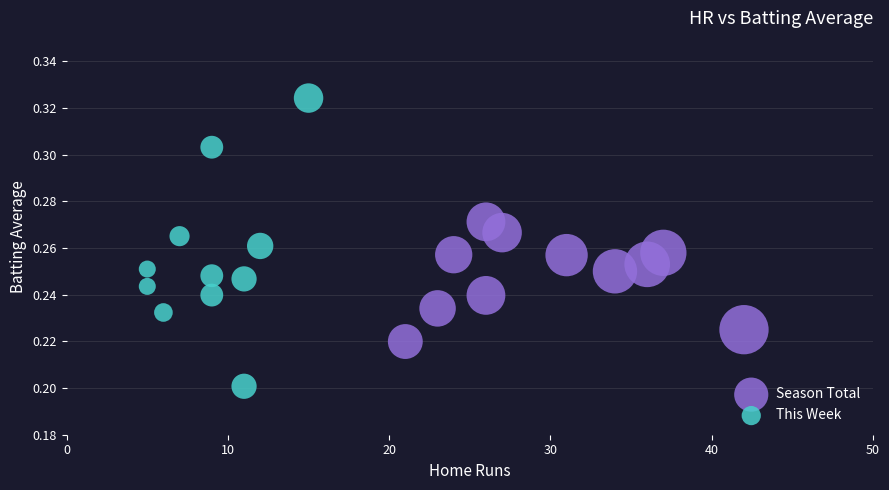

Which series has the largest Y range (max minus min)?

This Week